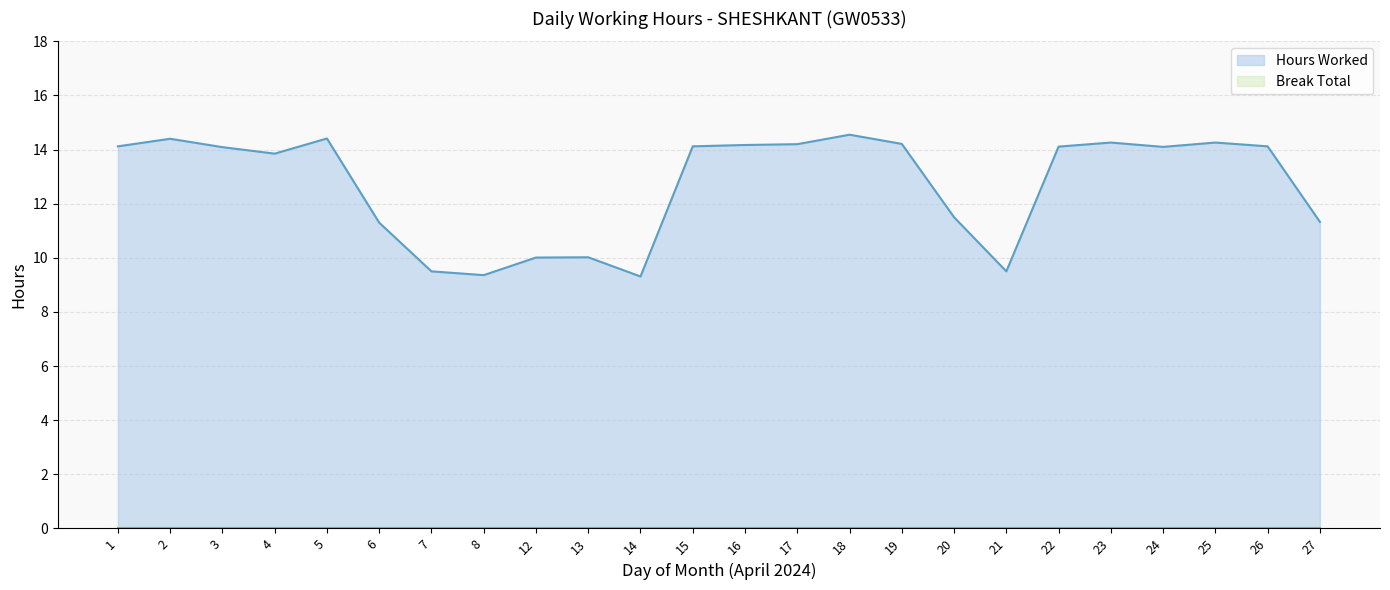

Rank the categories by value from lowest to highest.

14, 8, 7, 21, 12, 13, 6, 27, 20, 4, 3, 24, 22, 1, 15, 26, 16, 17, 19, 23, 25, 2, 5, 18